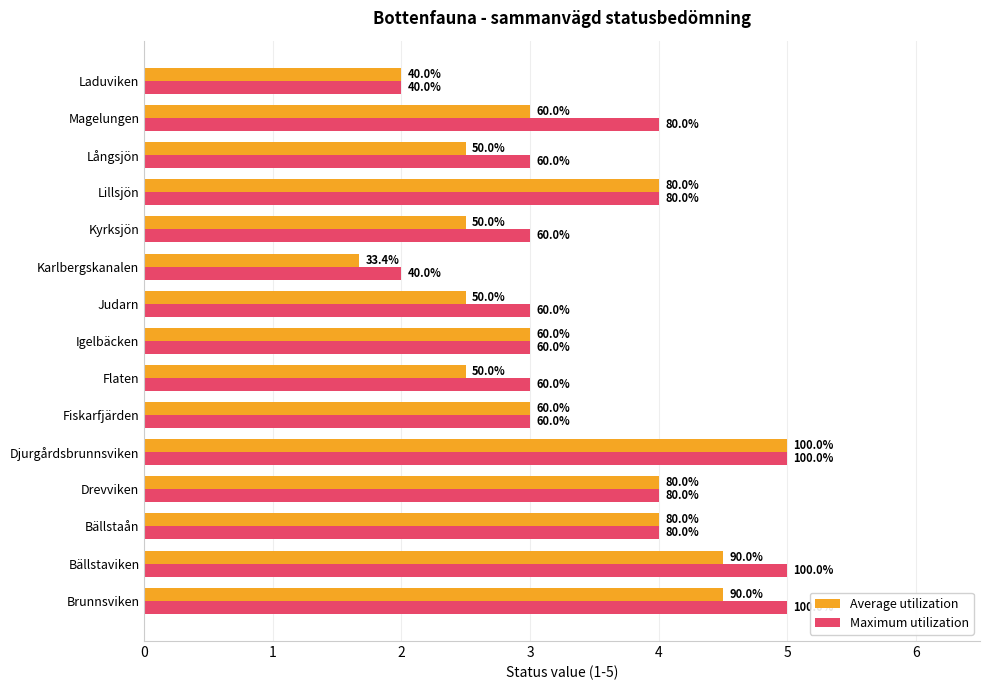

What are all the series names shown in the legend?

Average utilization, Maximum utilization